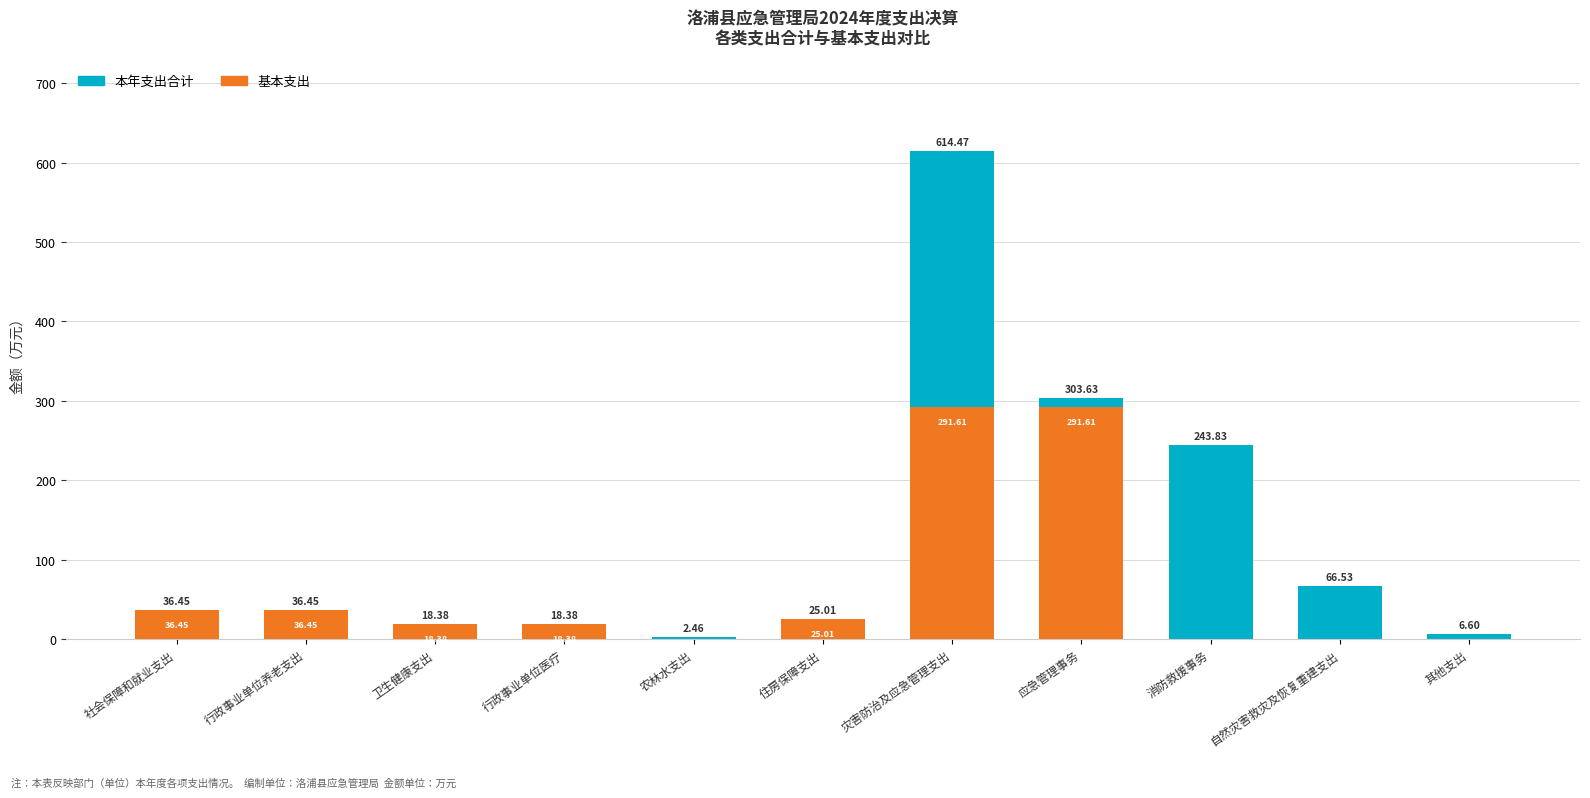

At which label does 基本支出 first exceed 18?

社会保障和就业支出